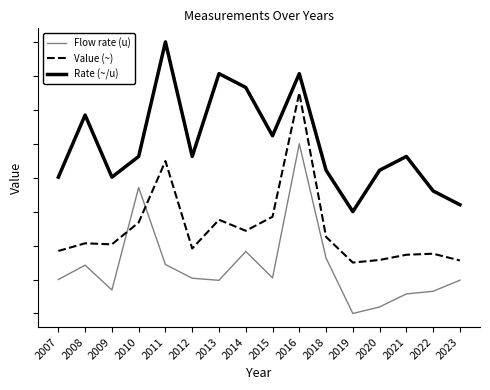

What are all the series names shown in the legend?

Flow rate (u), Value (~), Rate (~/u)